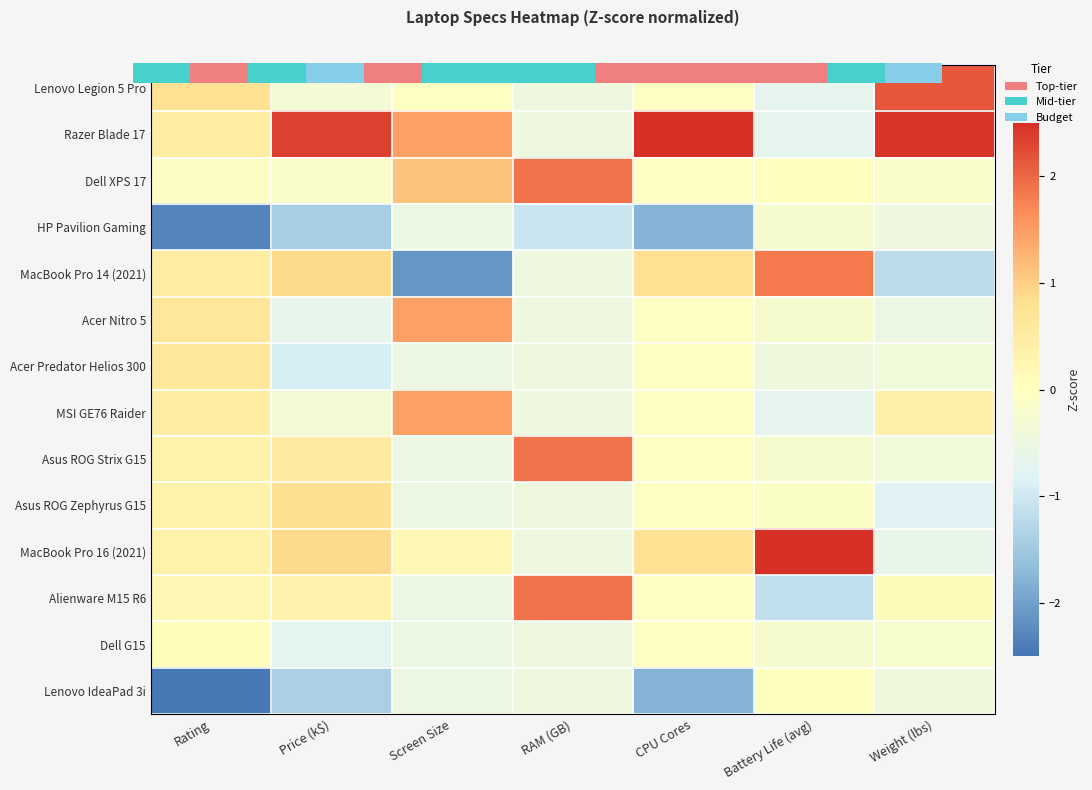

What is the spread (max minus min) of values at RAM (GB)?

2.9